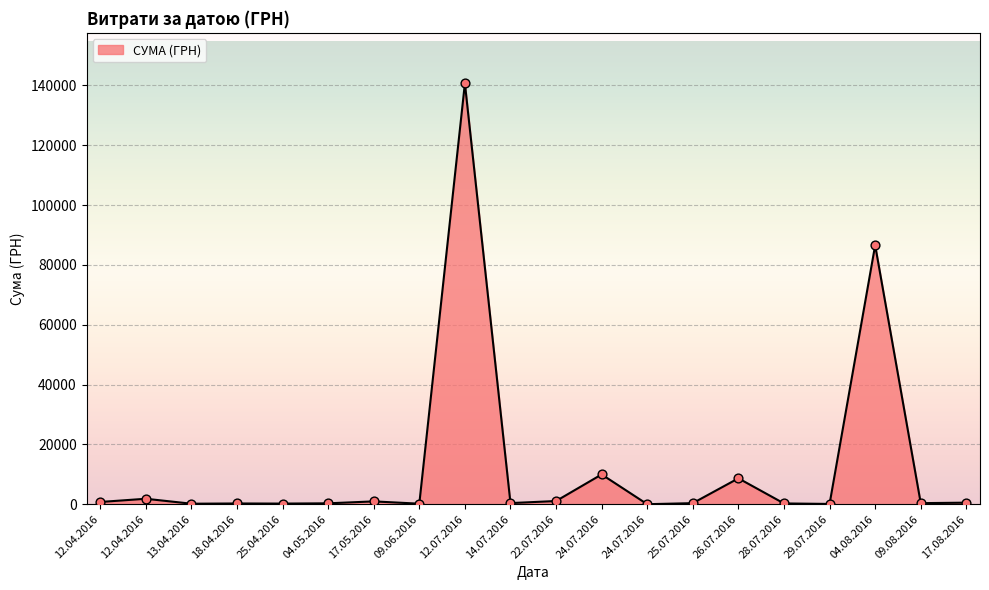

How many lines are shown in the chart?

1